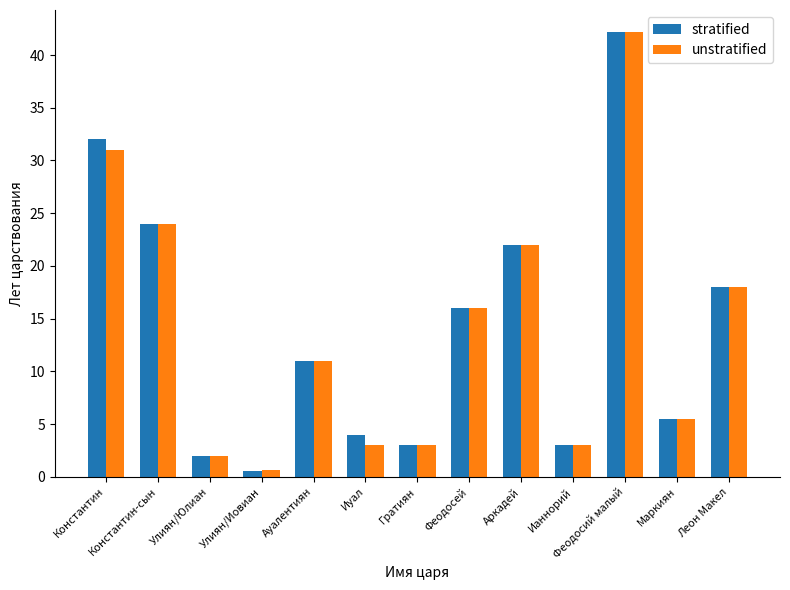

Which series has the widest spread of values?

stratified